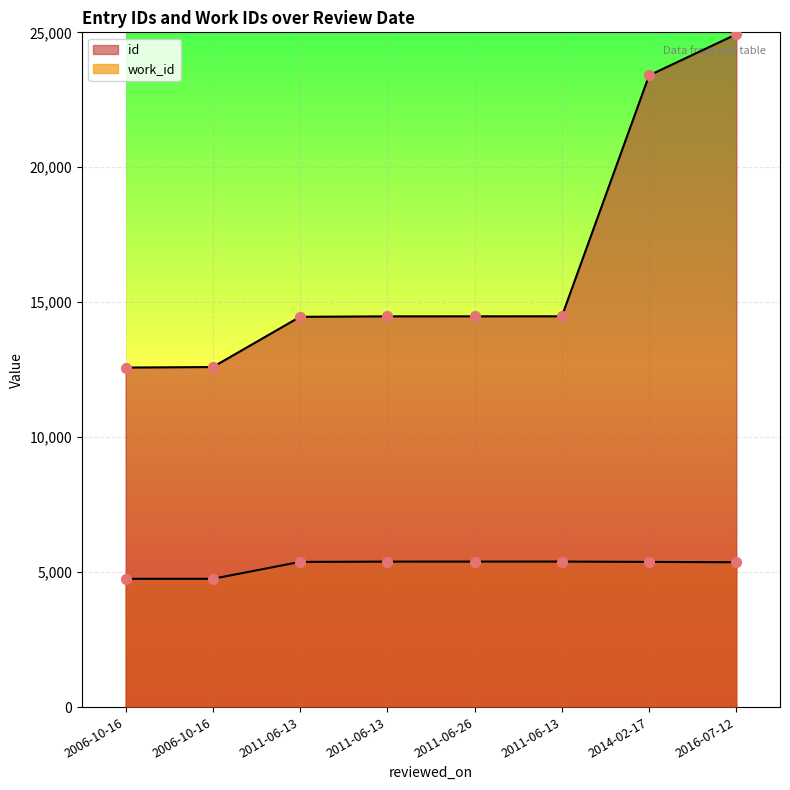

What are all the series names shown in the legend?

id, work_id